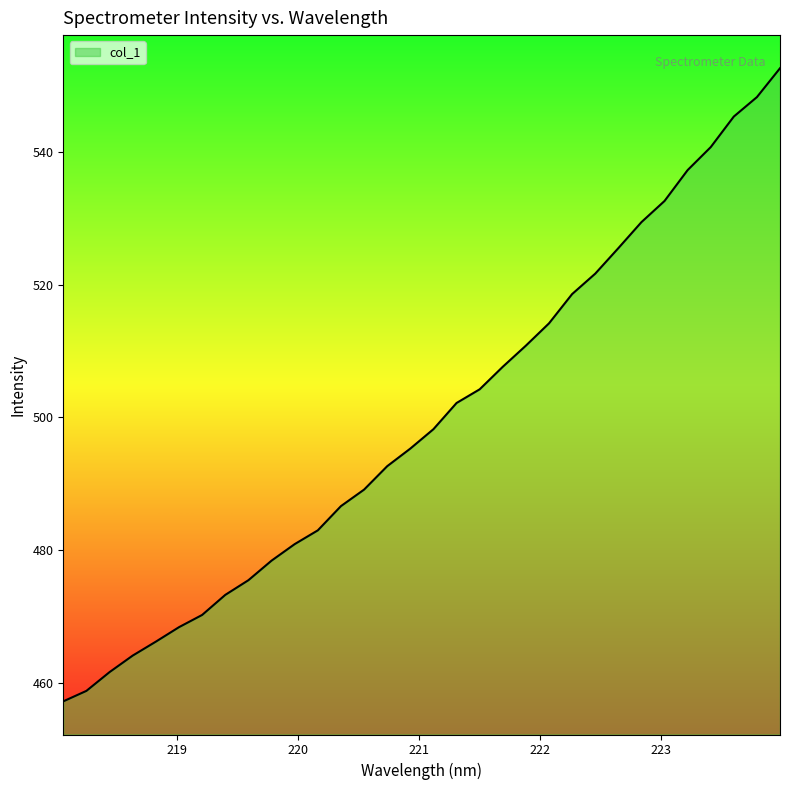

What is the maximum value shown in the chart?

552.7